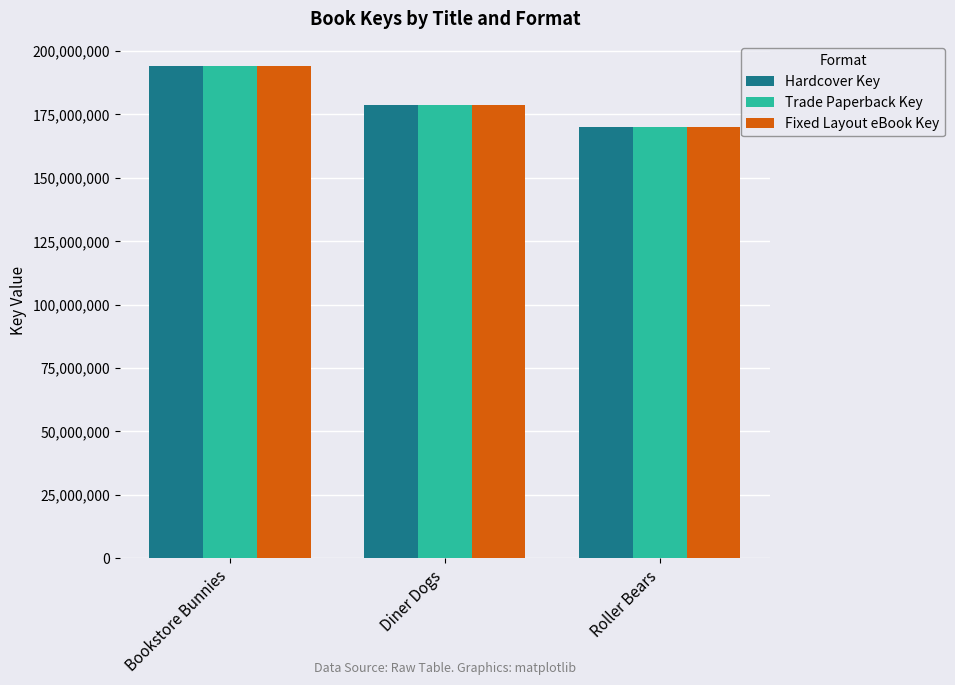

What is the sum of the Fixed Layout eBook Key values at Diner Dogs and Roller Bears?

348690144